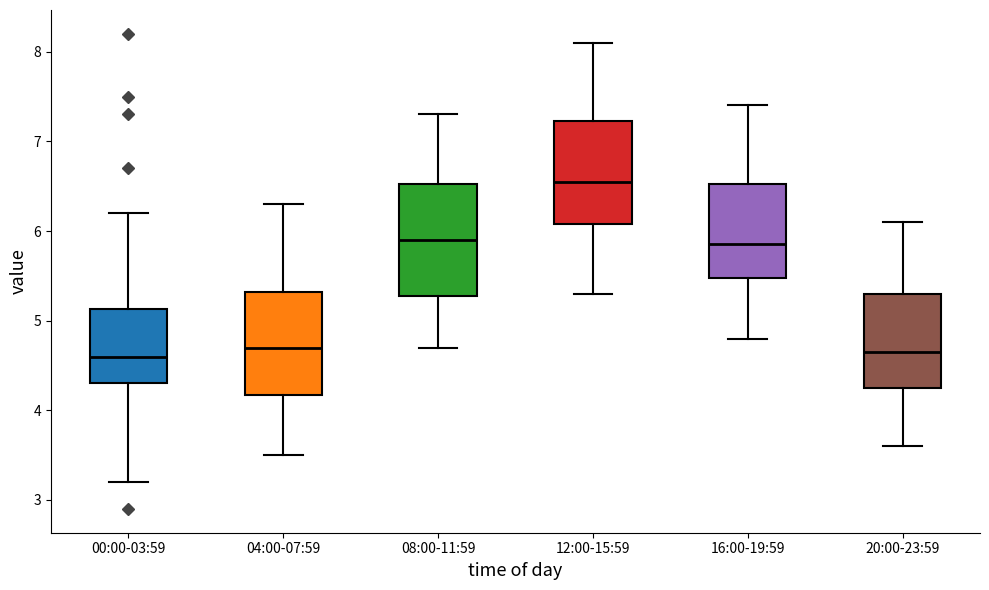

Reading left to right, read every box against the y-axis: the position of its median line, the range the box covers, and the ends of its whiskers. The values are not printed on the chart, so give them approximately, as read against the axis.

00:00-03:59: median 4.6, box 4.3 to 5.1, whiskers 3.2 to 6.2
04:00-07:59: median 4.7, box 4.2 to 5.3, whiskers 3.5 to 6.3
08:00-11:59: median 5.9, box 5.3 to 6.5, whiskers 4.7 to 7.3
12:00-15:59: median 6.6, box 6.1 to 7.2, whiskers 5.3 to 8.1
16:00-19:59: median 5.9, box 5.5 to 6.5, whiskers 4.8 to 7.4
20:00-23:59: median 4.7, box 4.3 to 5.3, whiskers 3.6 to 6.1